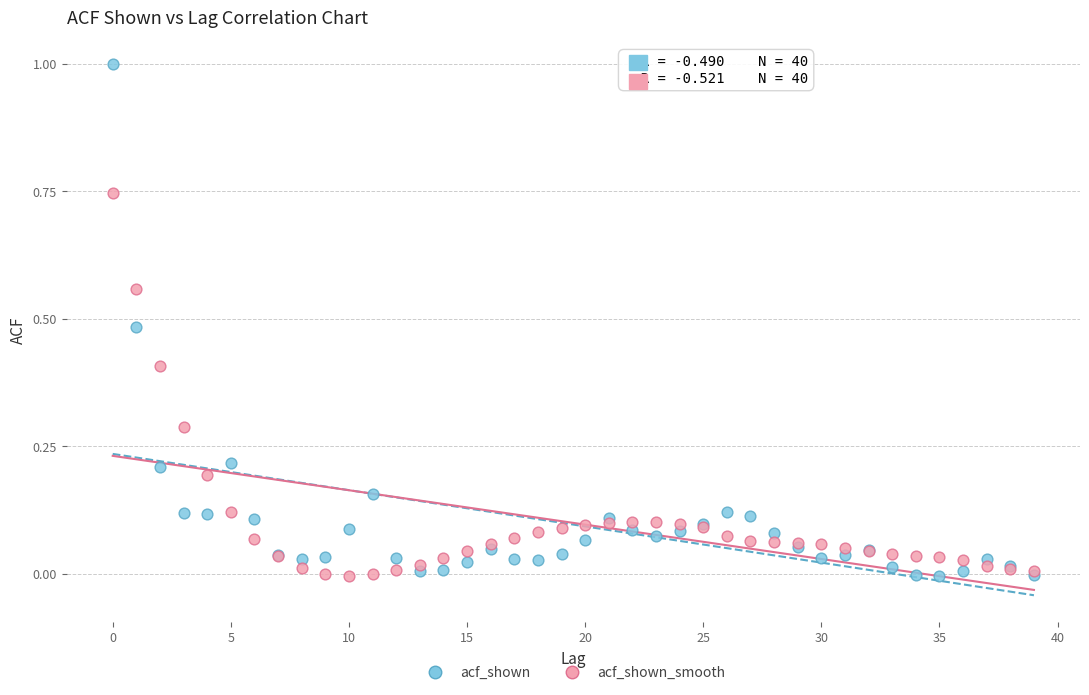

Which series has the widest spread of Y values?

acf_shown